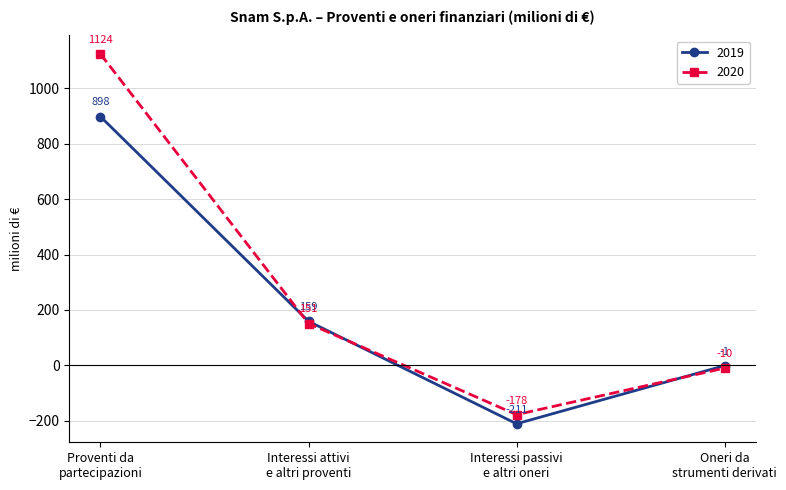

Reading left to right, transcribe all the data shown in this chart.

2019: 898	159	-211	-1
2020: 1124	151	-178	-10